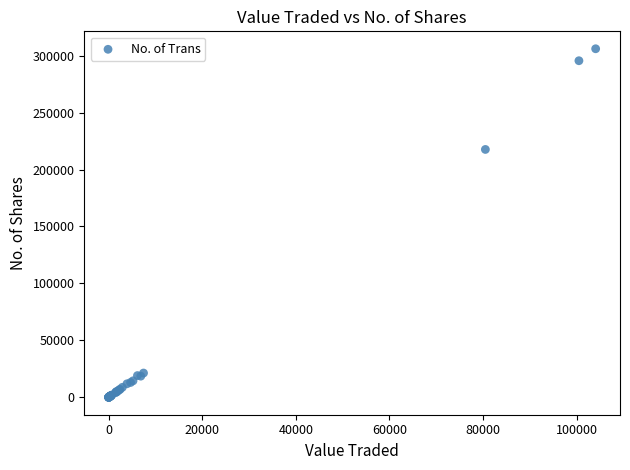

What Y value in the scatter plot is closest to 153011?

217614